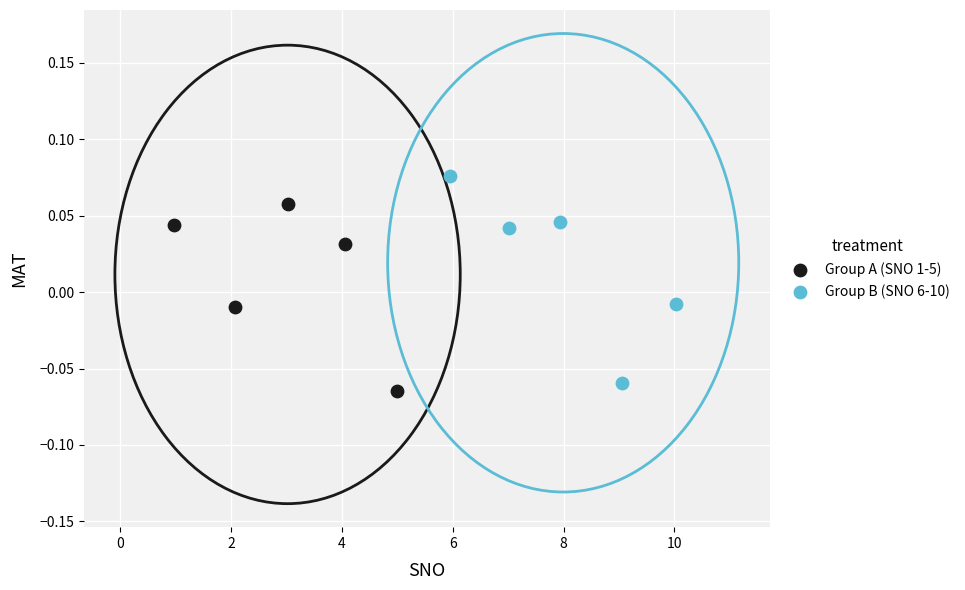

Which series contains the lowest Y value?

Group A (SNO 1-5)